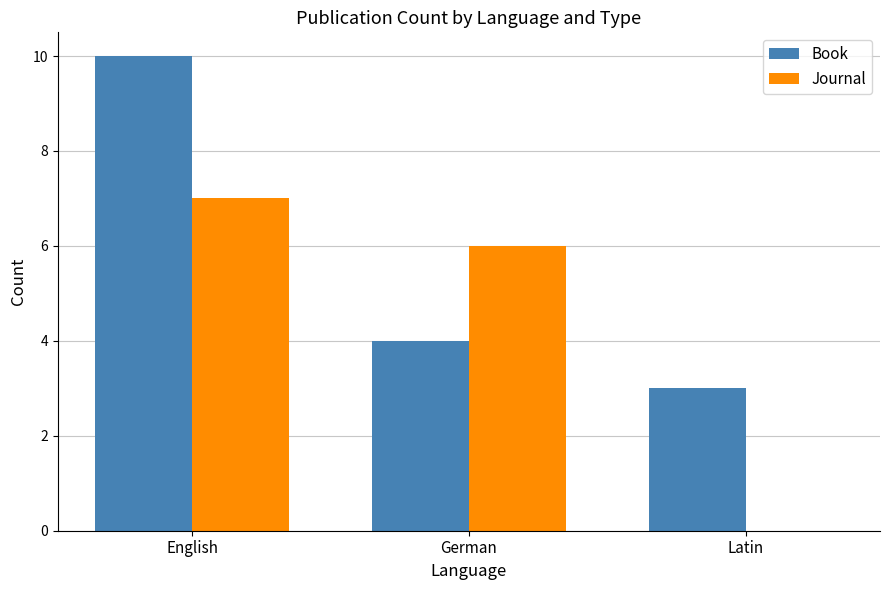

At which category is the sum across all series the highest?

English